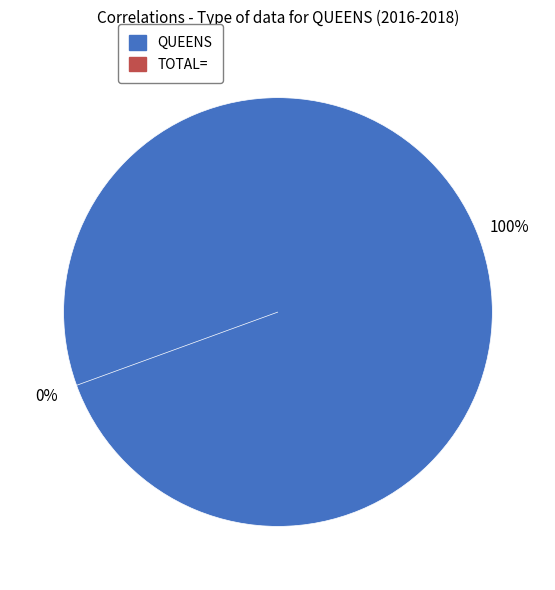

What percentage is the QUEENS slice, to the nearest percent?

100%